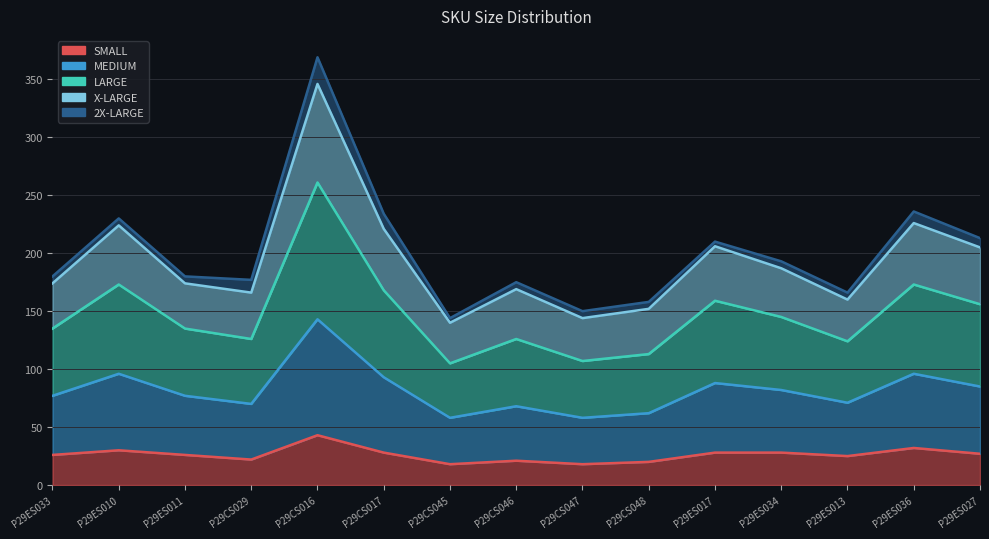

What is the value of the SMALL point at the 11th from the left?

28